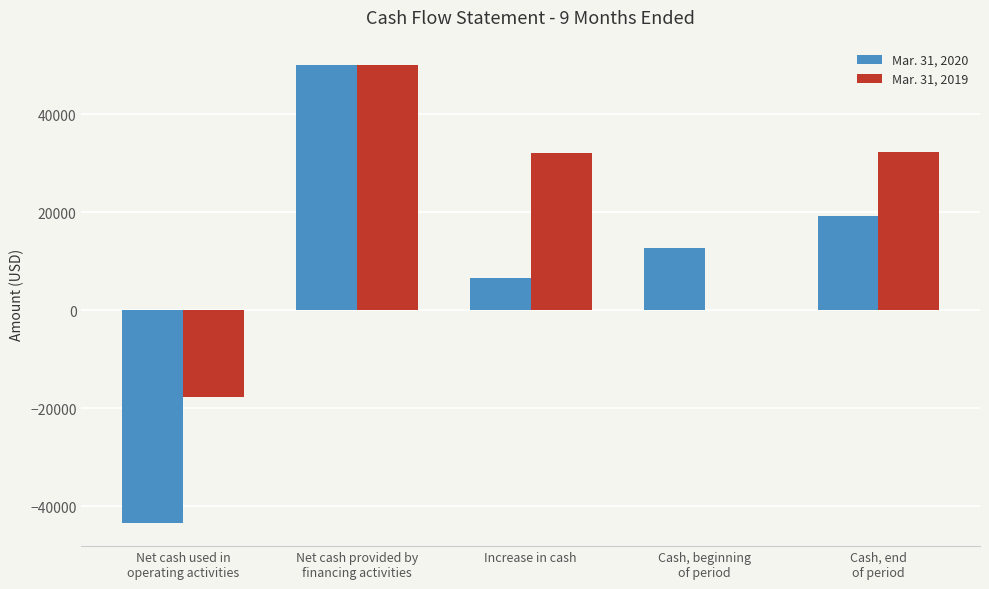

What is the sum of all Mar. 31, 2019 values?

96675